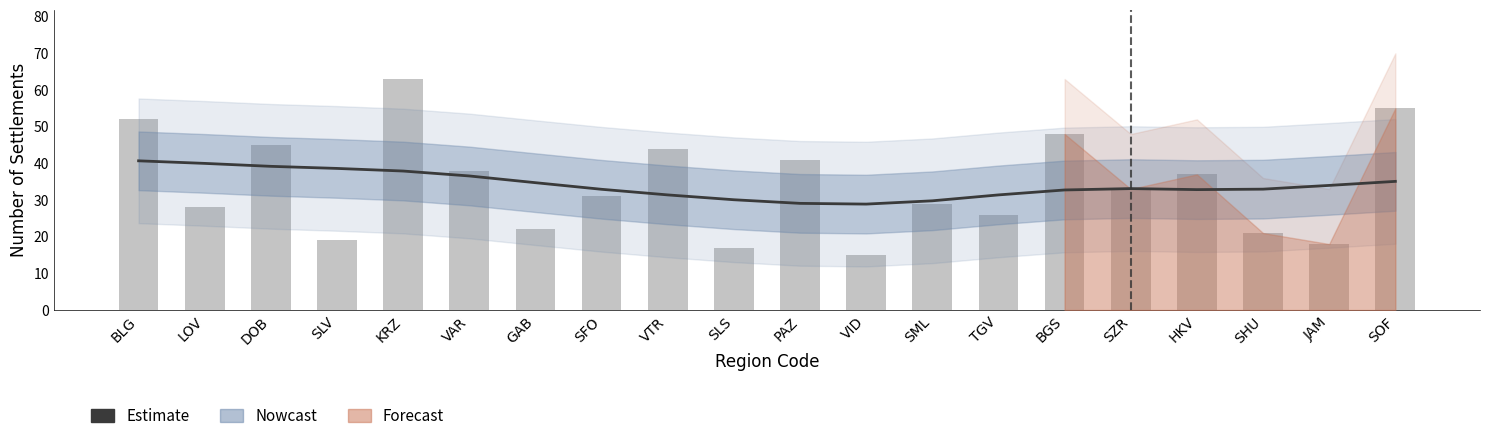

What is the total value across all series at SZR?

66.1